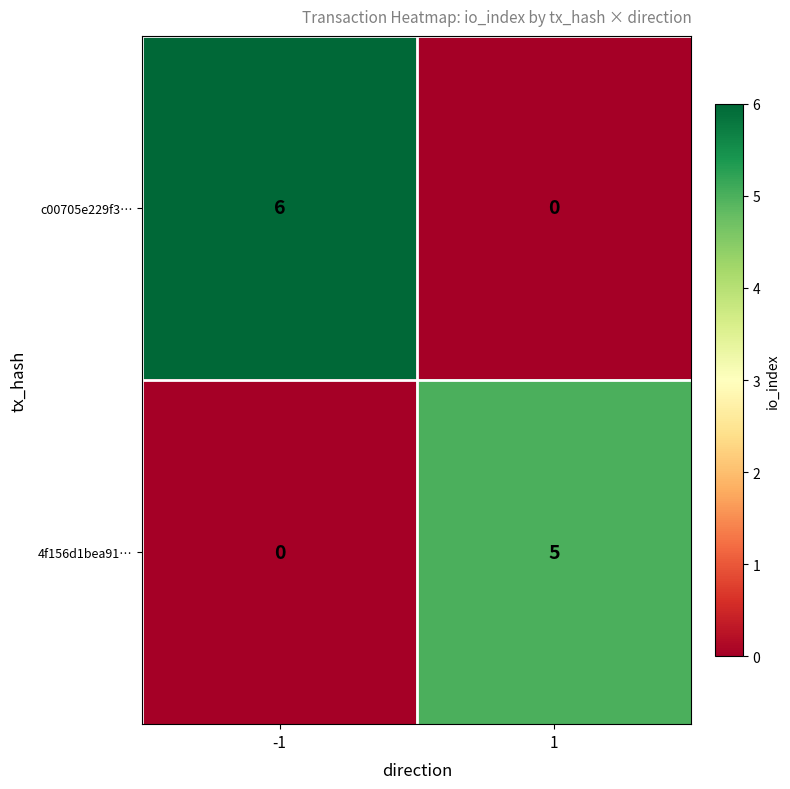

Between -1 and 1, which series saw the biggest shift?

c00705e229f3…